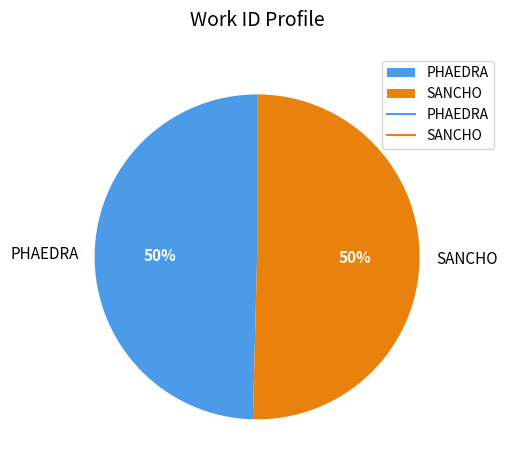

Is the sum of SANCHO and PHAEDRA greater than half?

Yes